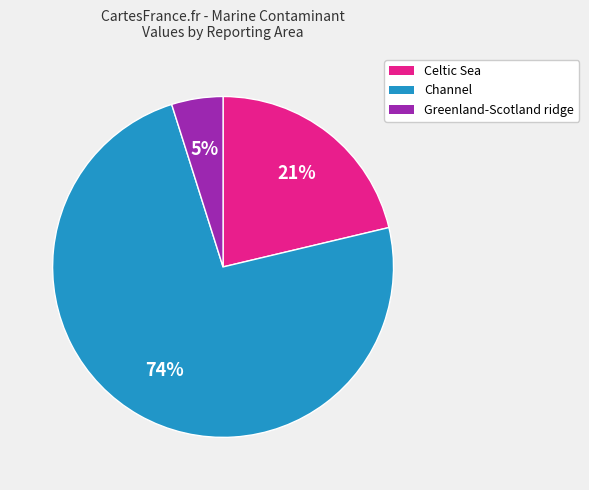

To the nearest percent, what is the average slice percentage?

33%